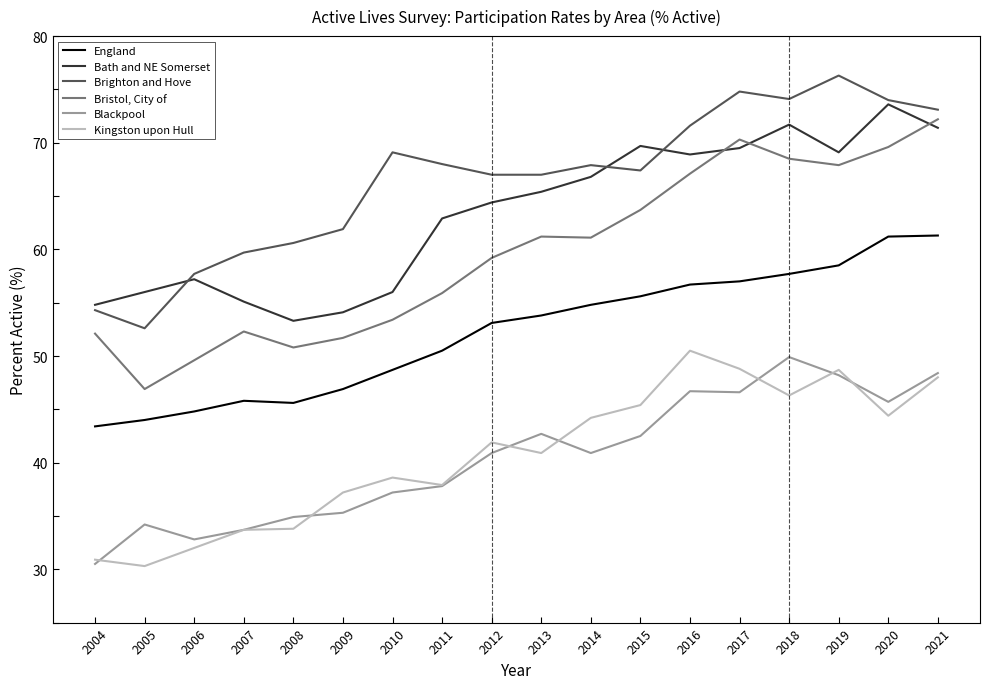

Which series has the largest total across all categories?

Brighton and Hove